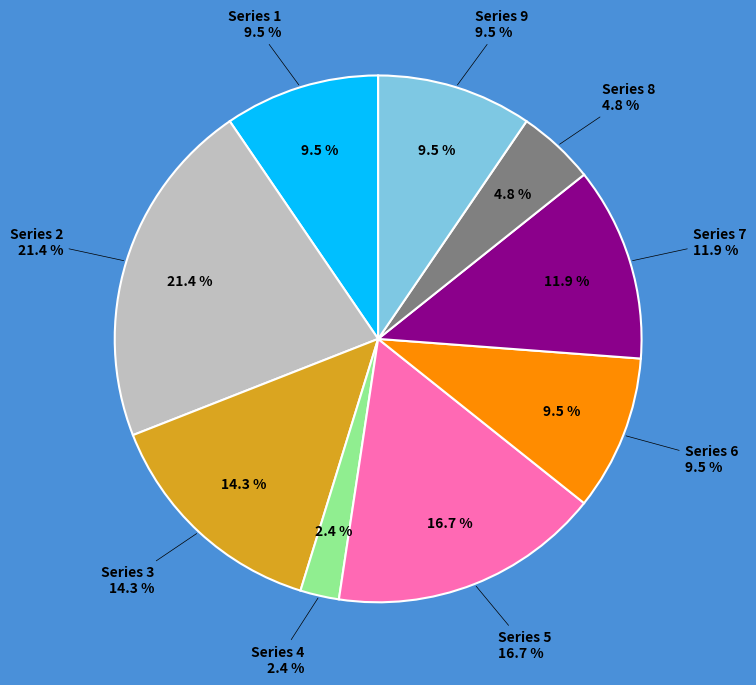

Rank the categories by value from lowest to highest.

4, 8, 1, 6, 9, 7, 3, 5, 2